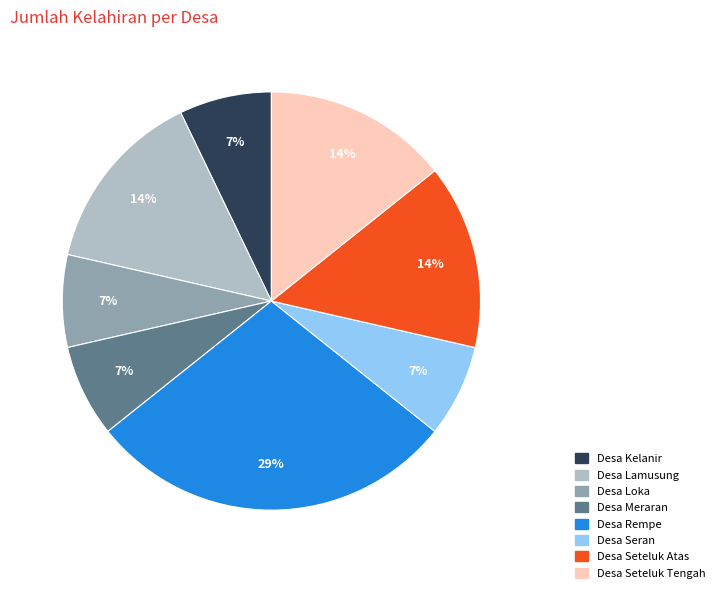

Which slice is the largest?

Desa Rempe